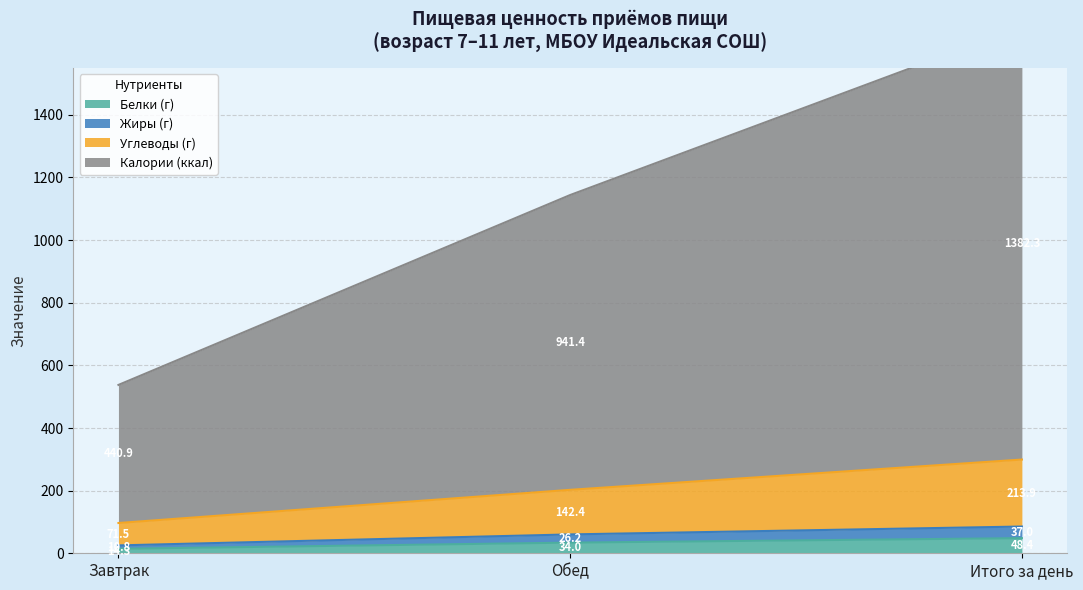

What is the label of the 1st point from the right?

Итого за день